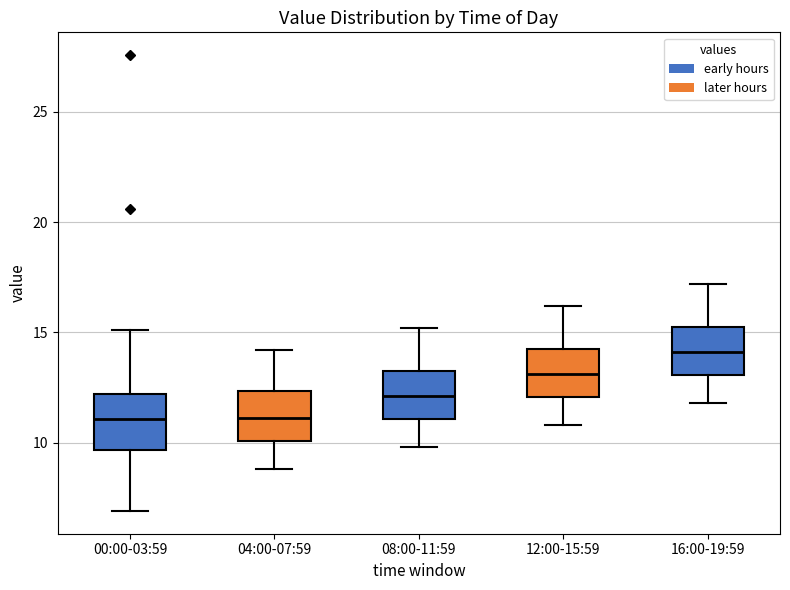

Reading left to right, read every box against the y-axis: the position of its median line, the range the box covers, and the ends of its whiskers. The values are not printed on the chart, so give them approximately, as read against the axis.

00:00-03:59: median 11.0, box 9.5 to 12.0, whiskers 7.0 to 15.0
04:00-07:59: median 11.0, box 10.0 to 12.5, whiskers 9.0 to 14.0
08:00-11:59: median 12.0, box 11.0 to 13.5, whiskers 10.0 to 15.0
12:00-15:59: median 13.0, box 12.0 to 14.5, whiskers 11.0 to 16.0
16:00-19:59: median 14.0, box 13.0 to 15.5, whiskers 12.0 to 17.0